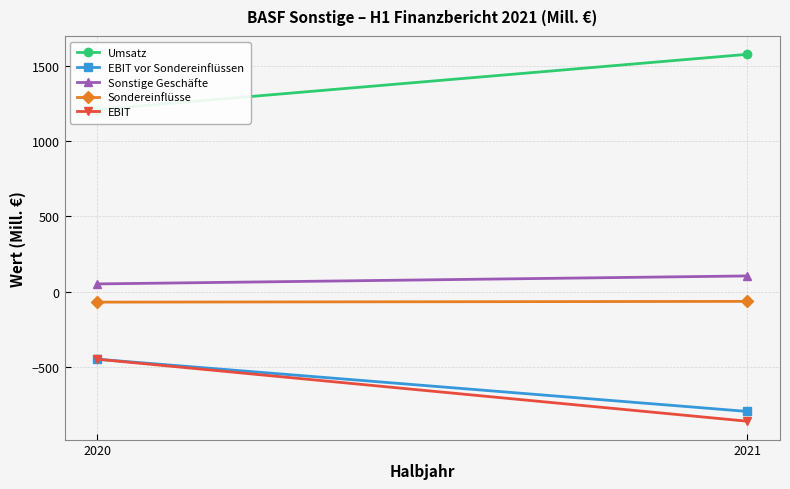

What is the sum of all Umsatz values?

2785